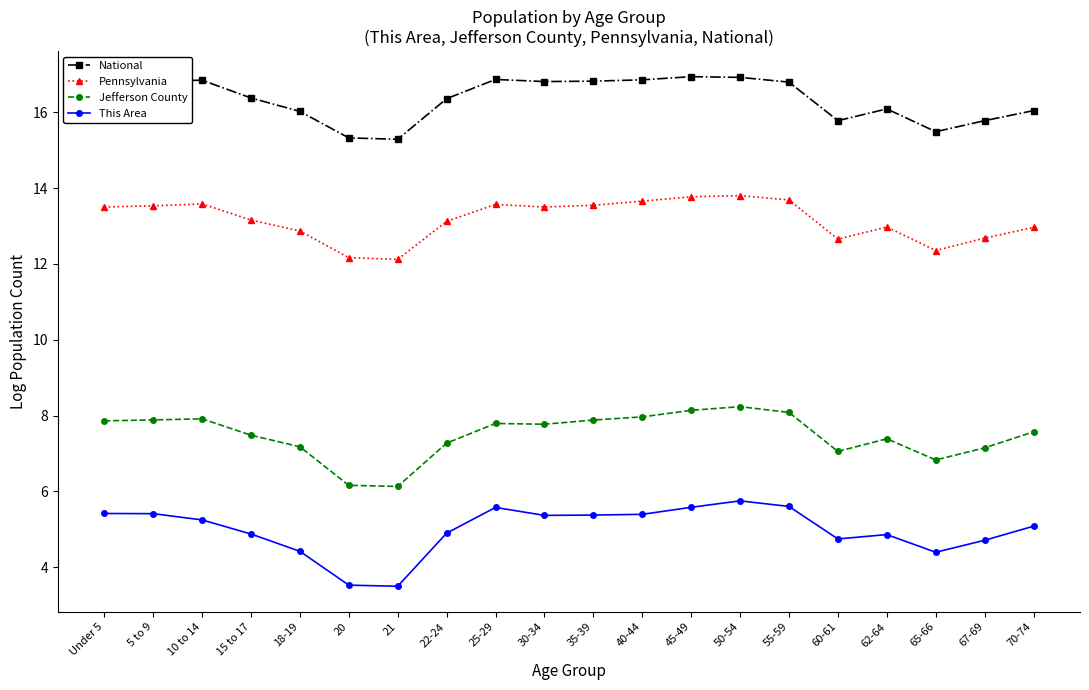

What is the average value of the Pennsylvania series?

13.2